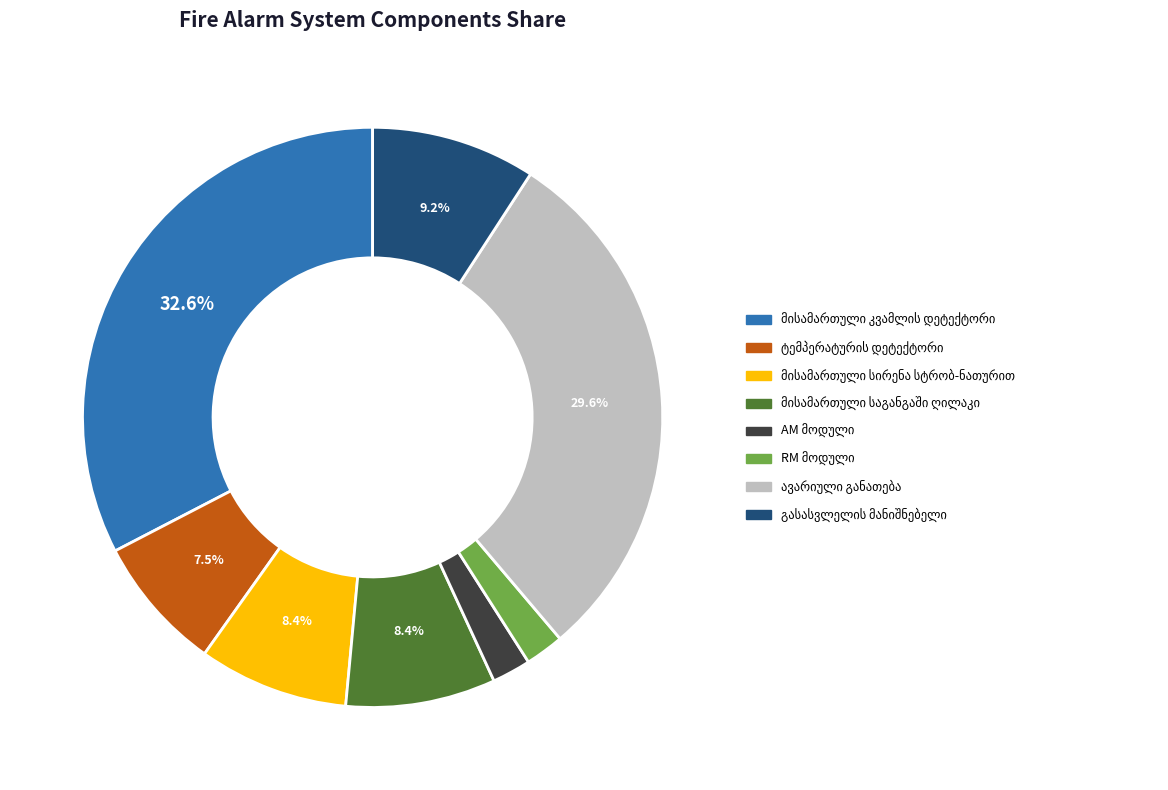

Is there any slice that represents more than half of the pie?

No